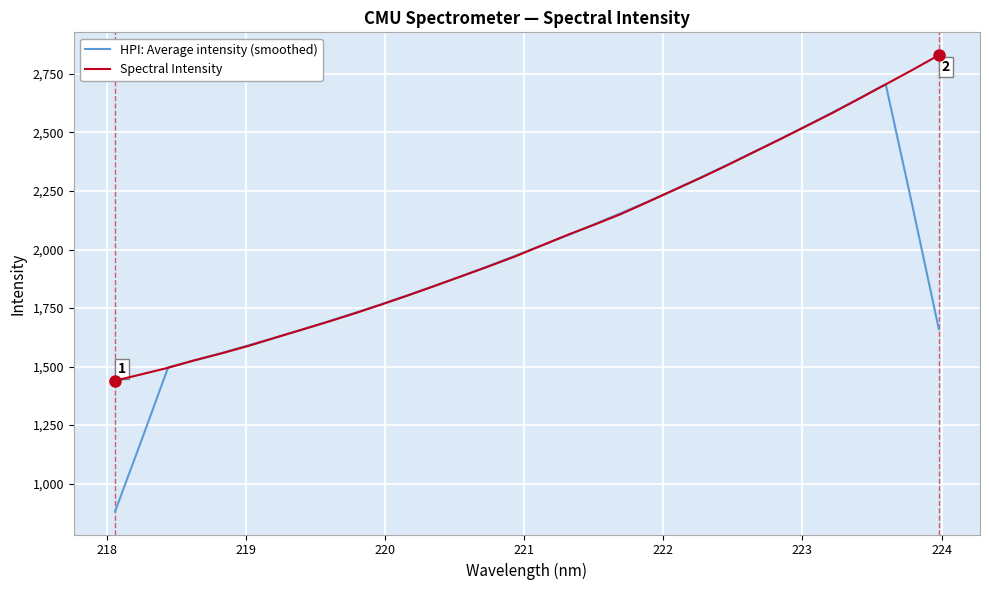

What is the lowest value of the Spectral Intensity series?

1439.7